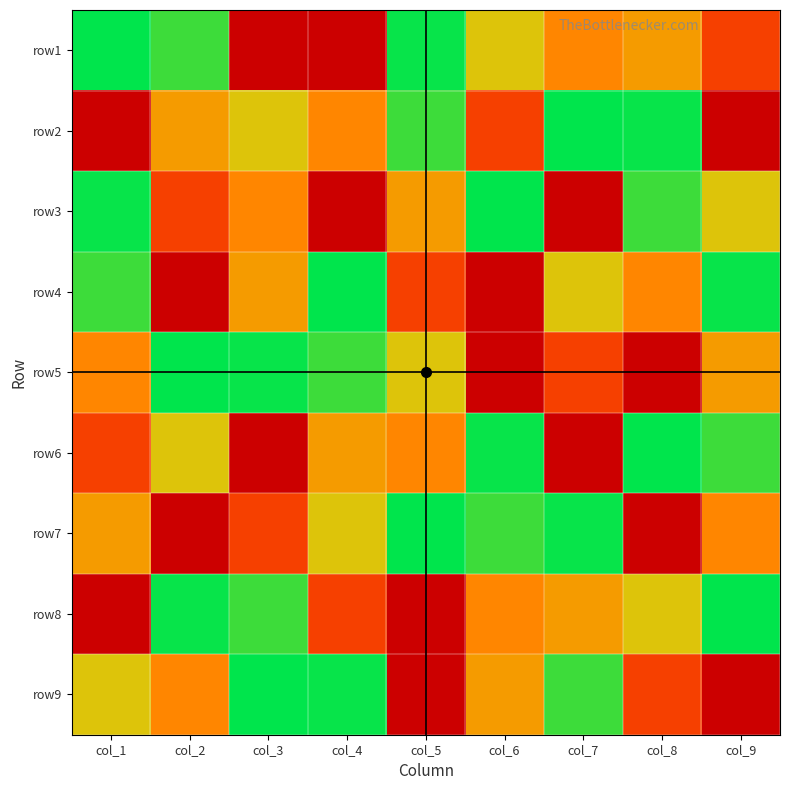

What is the minimum value shown in the chart?

1